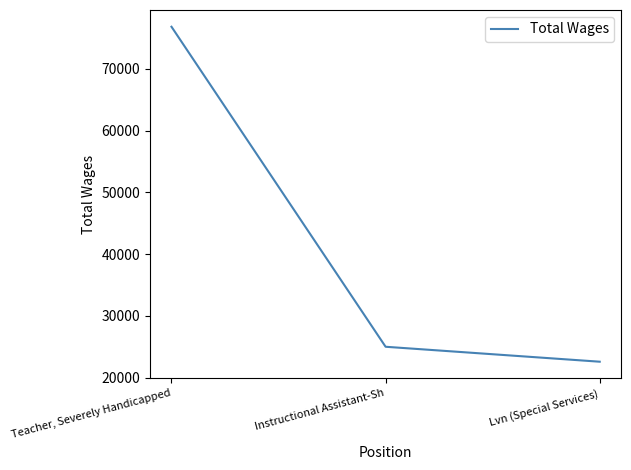

The value at Instructional Assistant-Sh is 38240. True or false?

False